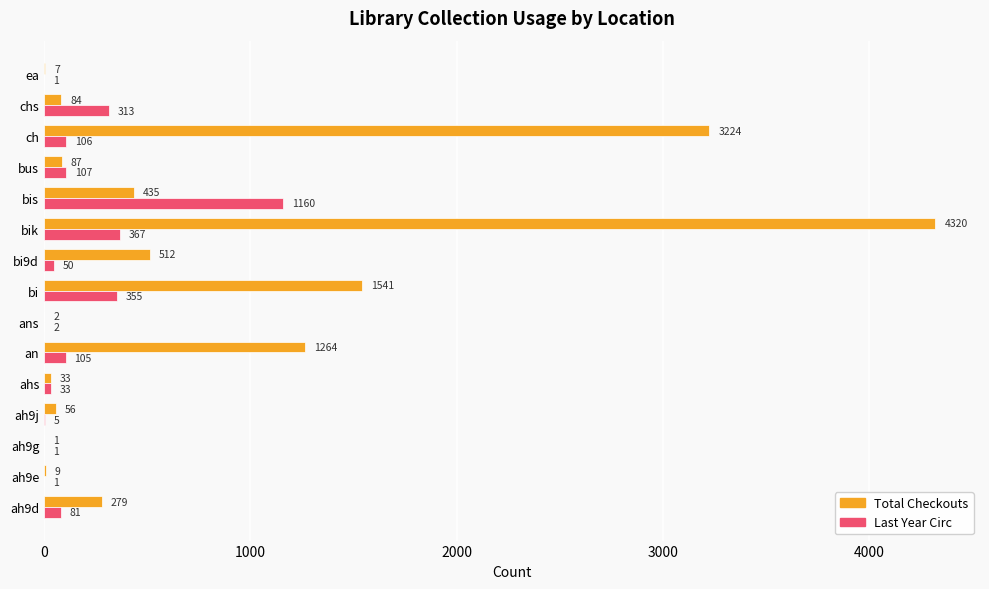

Which series has the largest total across all categories?

Total Checkouts